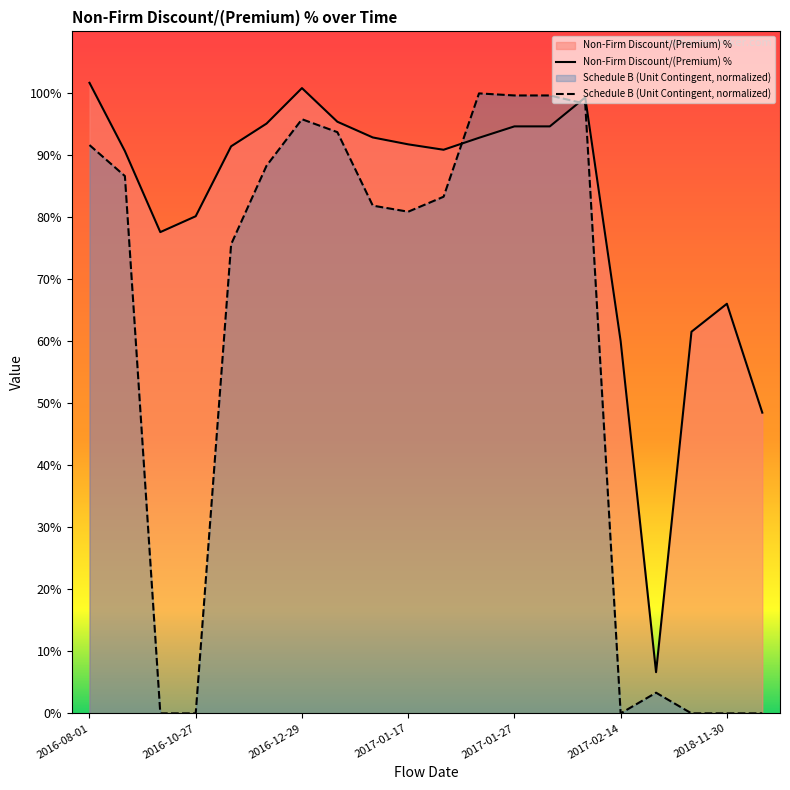

Which series changed the most between 2016-08-01 and 2018-11-30?

Schedule B (Unit Contingent, normalized)